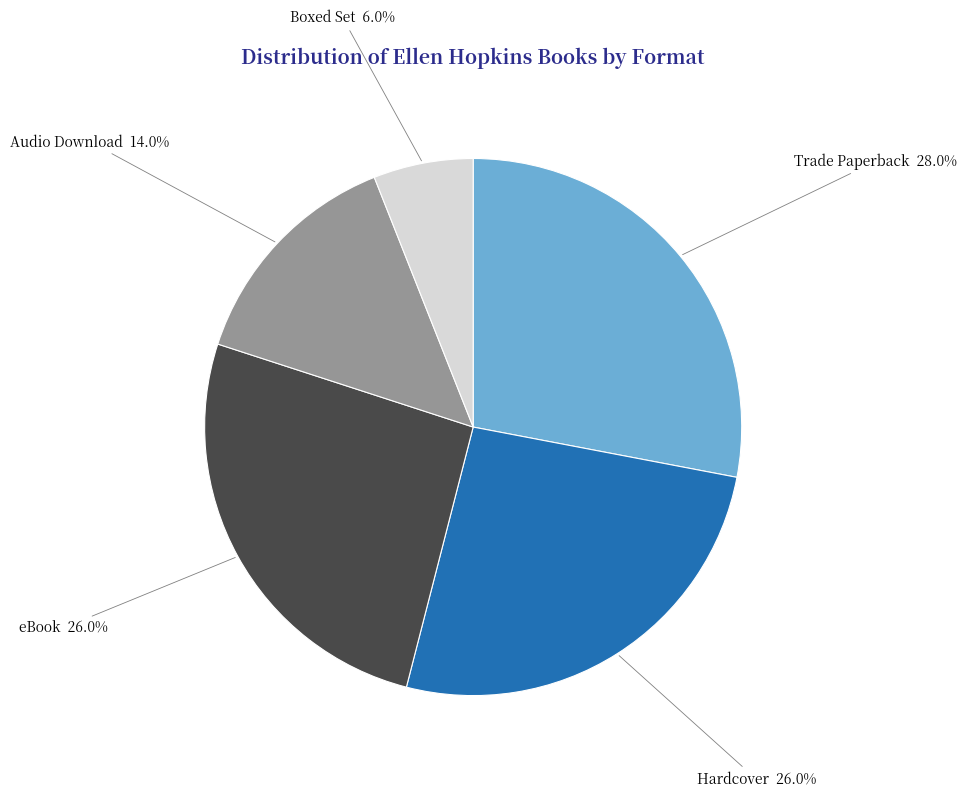

Is Trade Paperback the majority of the pie?

No